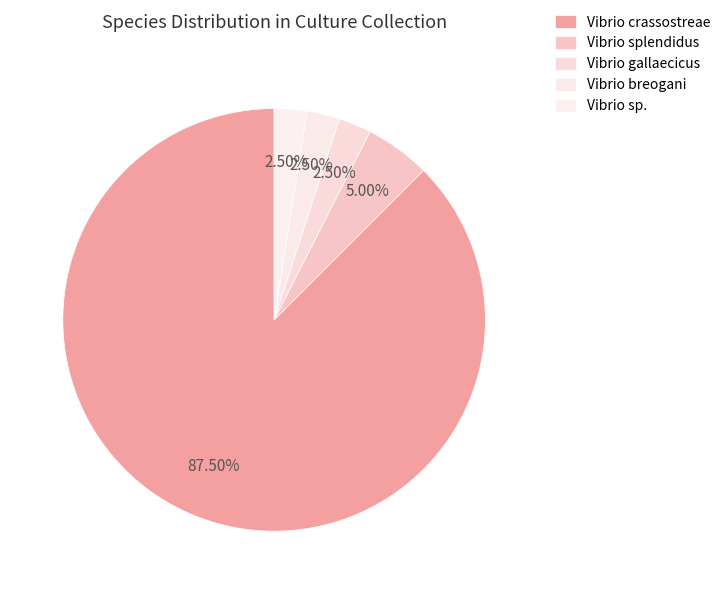

Between Vibrio crassostreae and Vibrio splendidus, which is larger?

Vibrio crassostreae